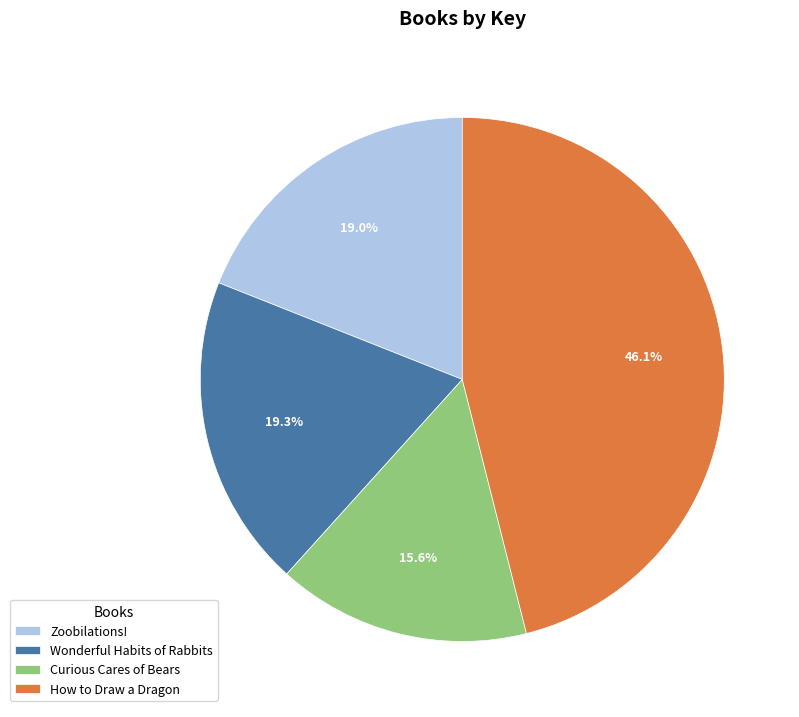

How many slices are in this pie chart?

4